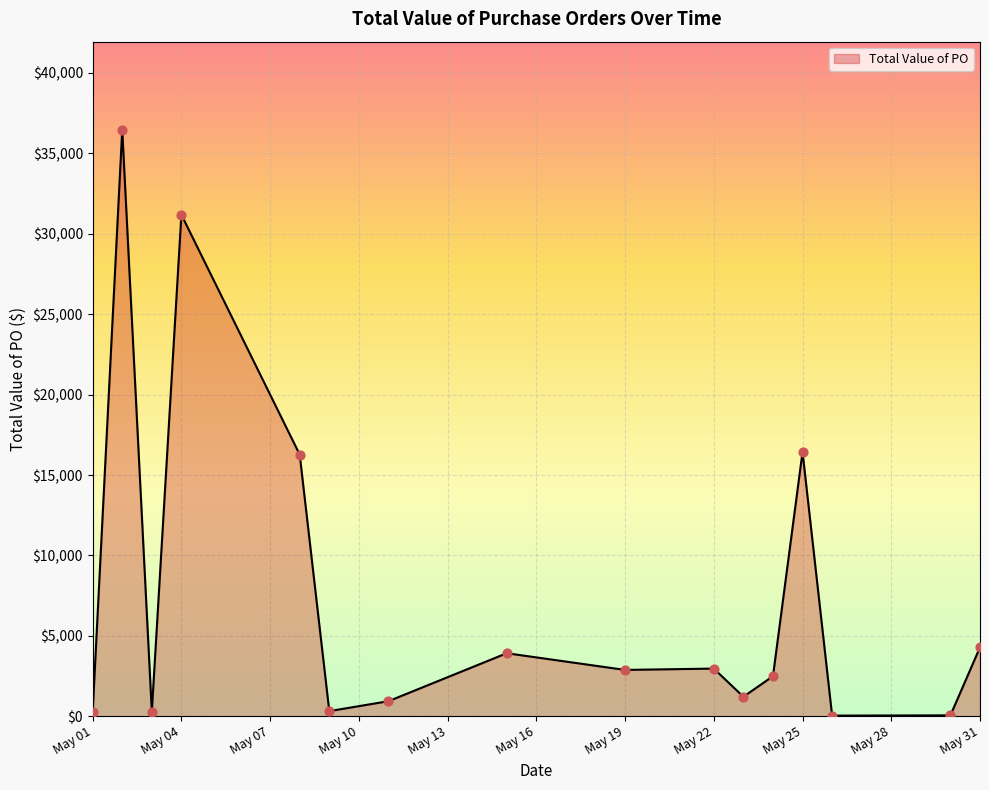

What is the difference between the maximum and minimum values?

36433.3